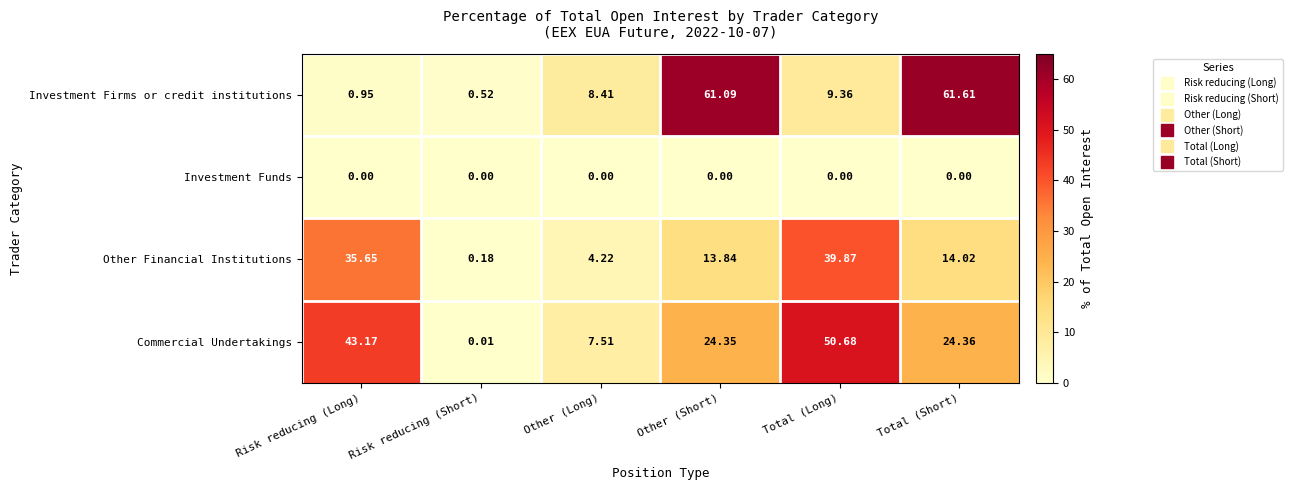

Rank the series by their maximum value, from lowest to highest.

Investment Funds, Other Financial Institutions, Commercial Undertakings, Investment Firms or credit institutions